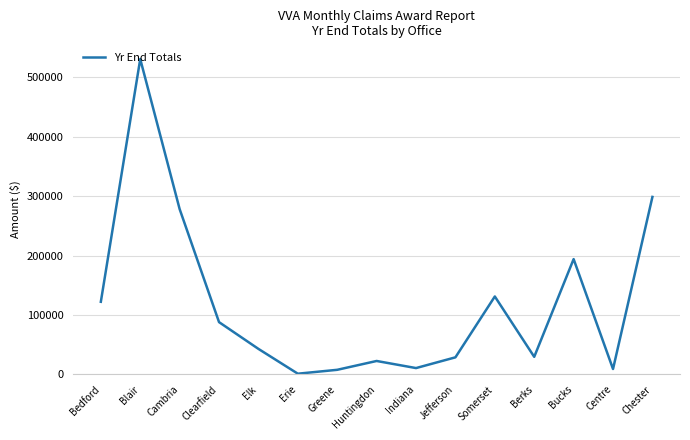

Which label corresponds to the largest value in the chart?

Blair